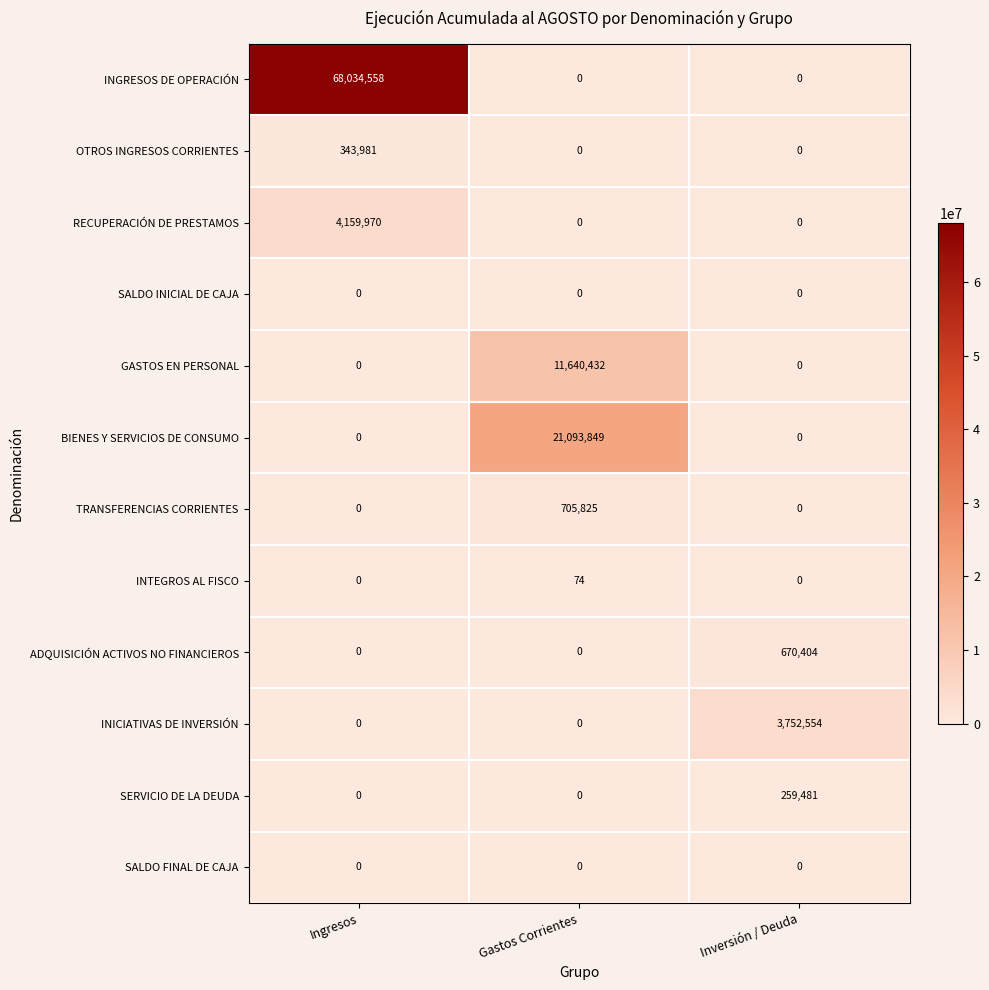

What is the sum of all RECUPERACIÓN DE PRESTAMOS values?

4159970